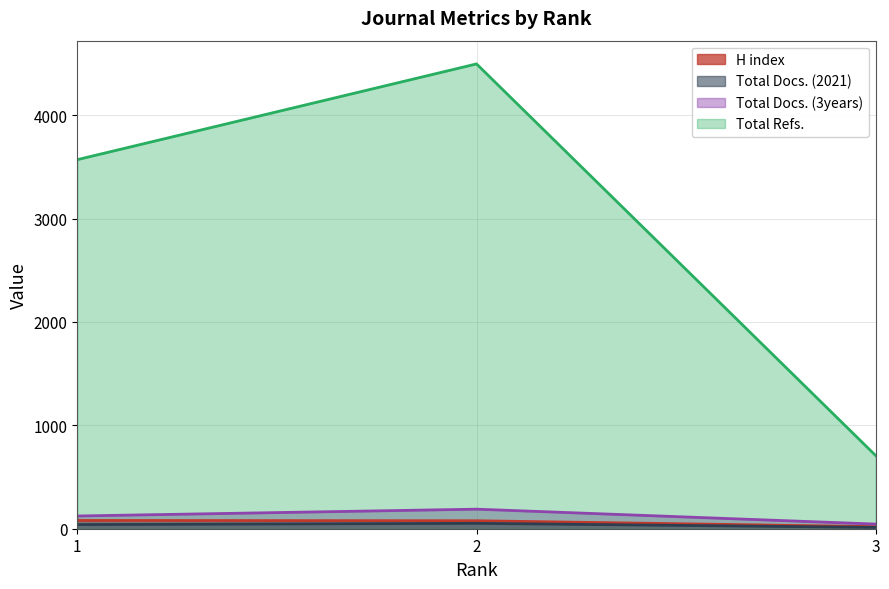

Reading left to right, transcribe all the data shown in this chart.

H index: 80	77	20
Total Docs. (2021): 40	52	13
Total Docs. (3years): 123	189	45
Total Refs.: 3569	4495	707